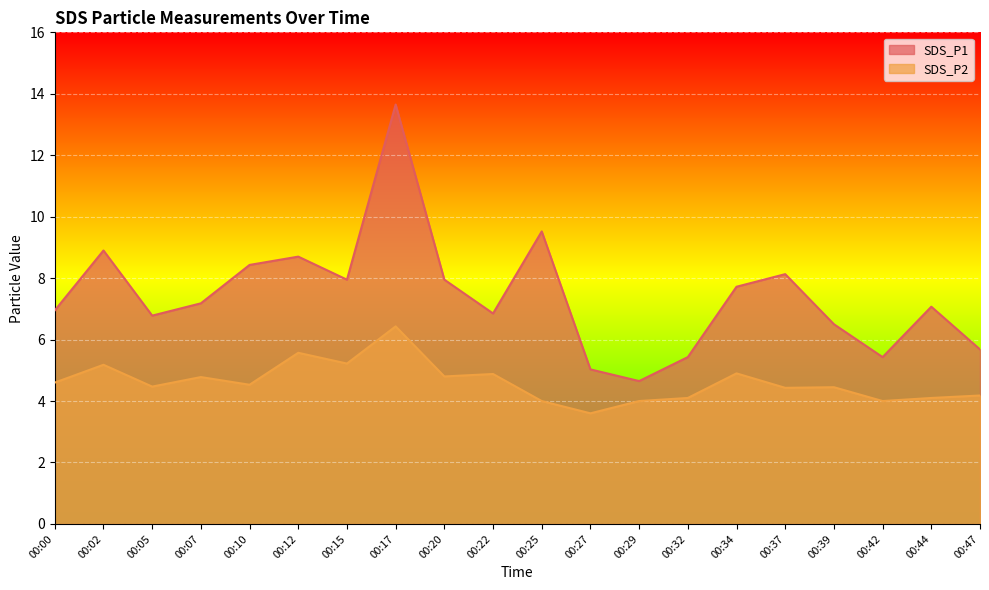

Reading left to right, transcribe all the data shown in this chart.

SDS_P1: 7.0	8.9	6.8	7.2	8.4	8.7	8.0	13.7	8.0	6.8	9.5	5.0	4.7	5.4	7.7	8.1	6.5	5.4	7.1	5.7
SDS_P2: 4.6	5.2	4.5	4.8	4.5	5.6	5.2	6.4	4.8	4.9	4.0	3.6	4.0	4.1	4.9	4.4	4.5	4.0	4.1	4.2